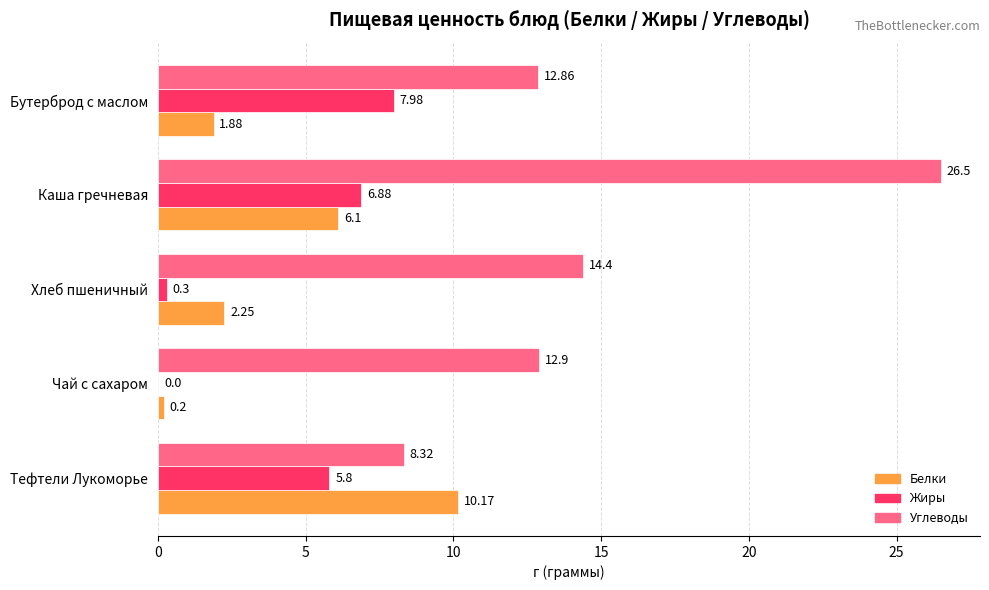

What is the average value of the Углеводы series?

15.0